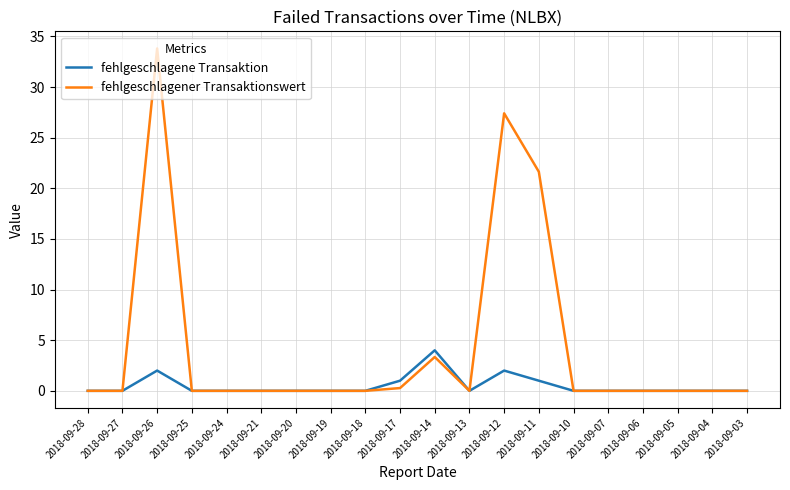

What is the spread (max minus min) of values at 2018-09-14?

0.7